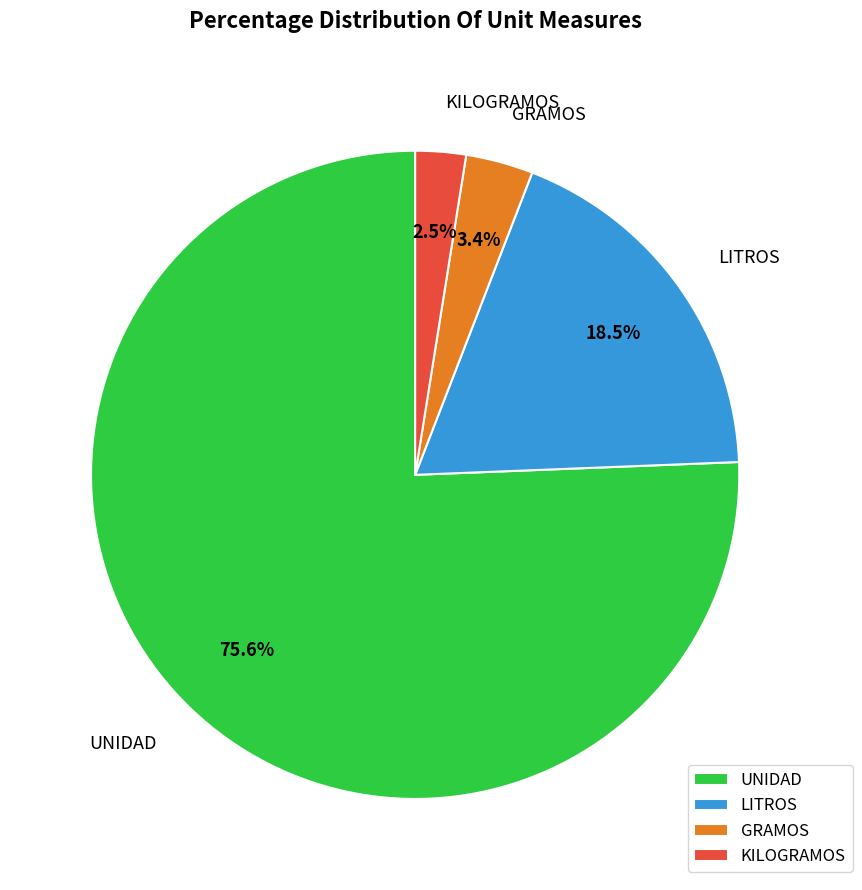

Which slice is the largest?

UNIDAD